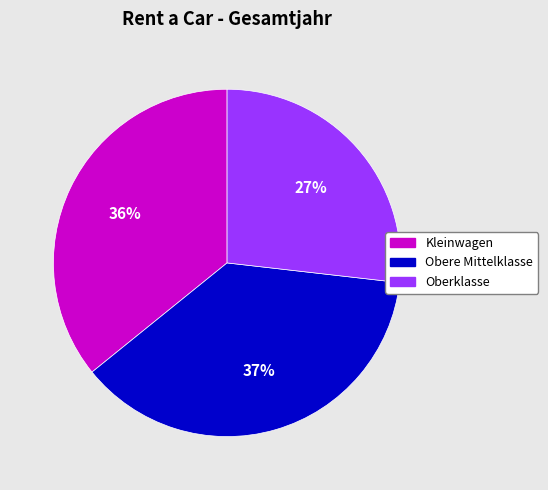

Is it true that Oberklasse is 41% of the pie?

False